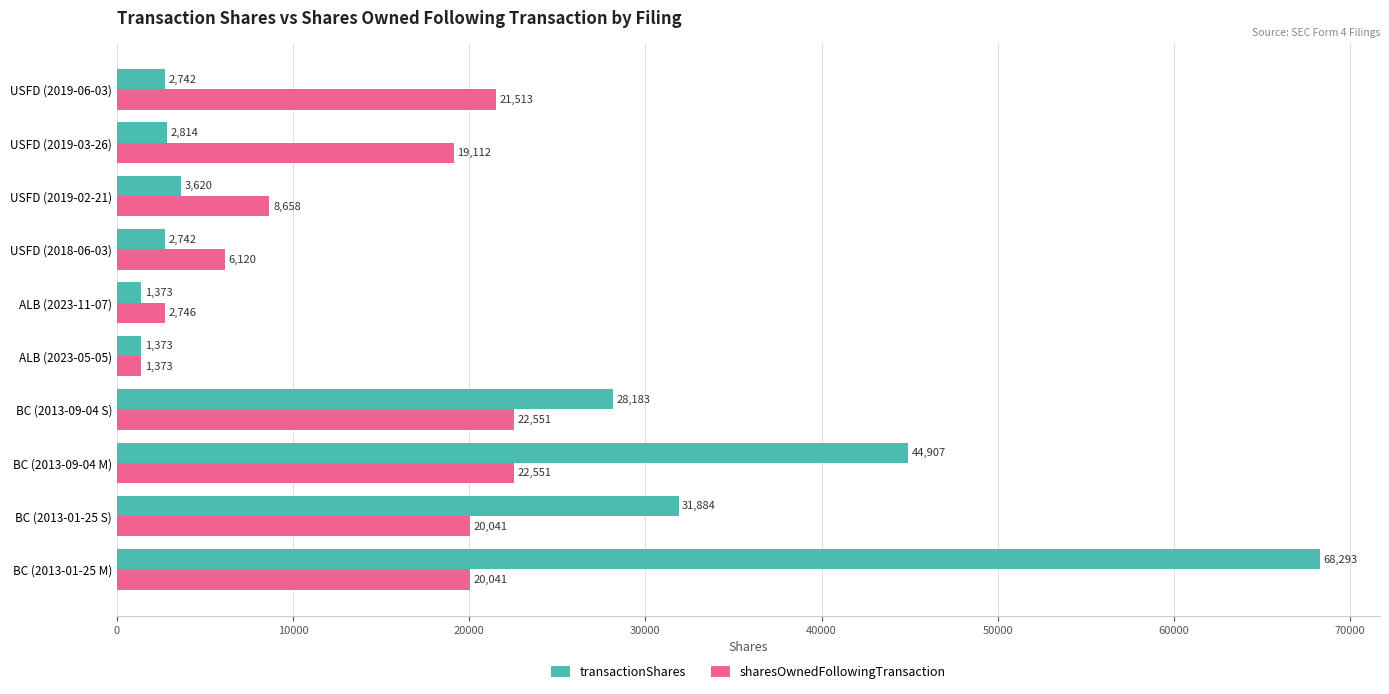

What is the approximate value of transactionShares at ALB (2023-11-07), to the nearest 10?

1370